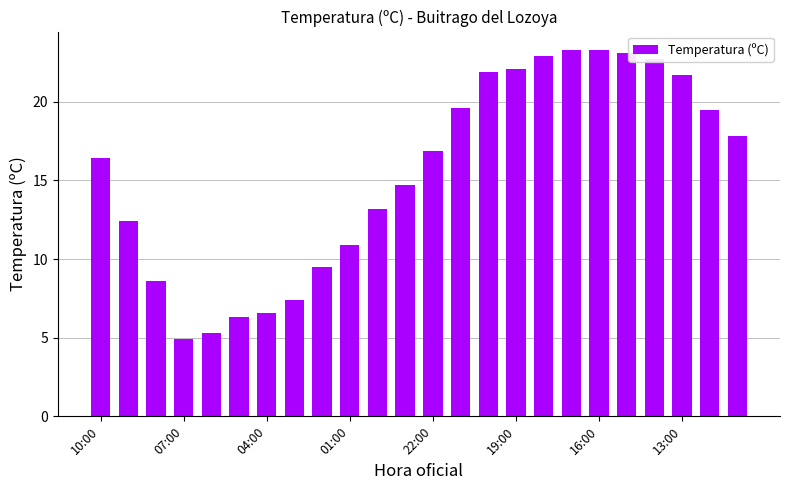

Are the bars grouped side by side (vs. stacked)?

No